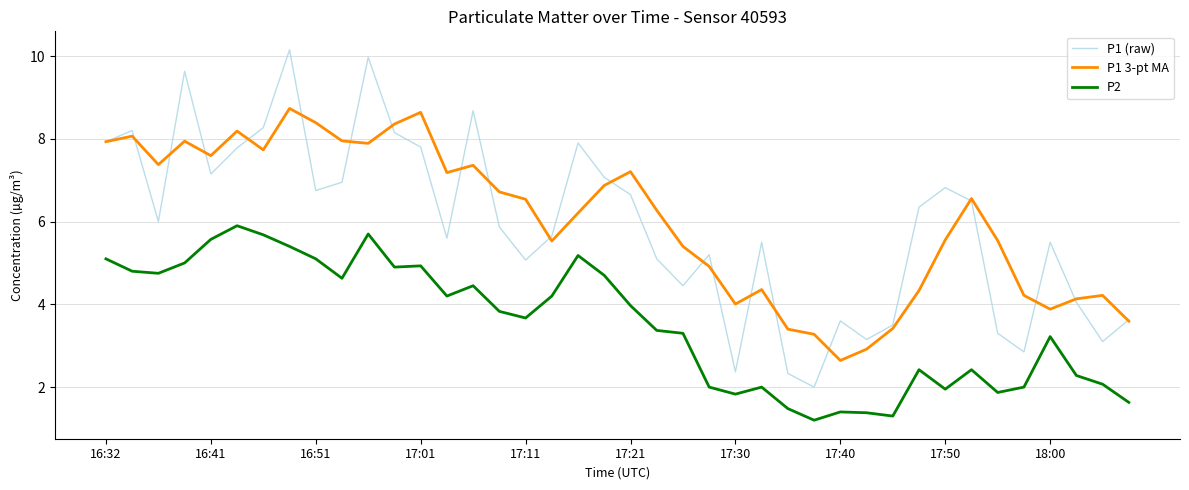

Rank the series by their maximum value, from highest to lowest.

P1 (raw), P1 3-pt MA, P2